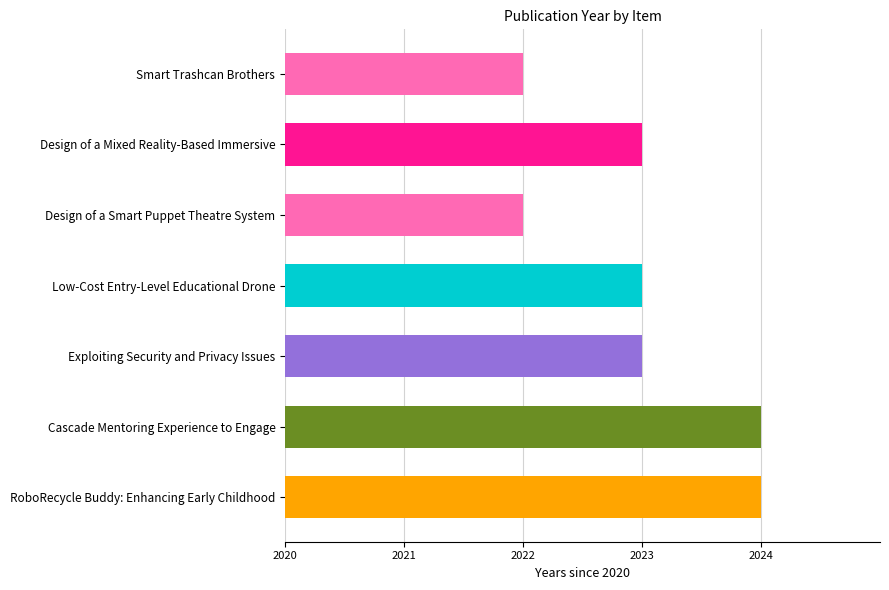

Does the chart contain any negative values?

No